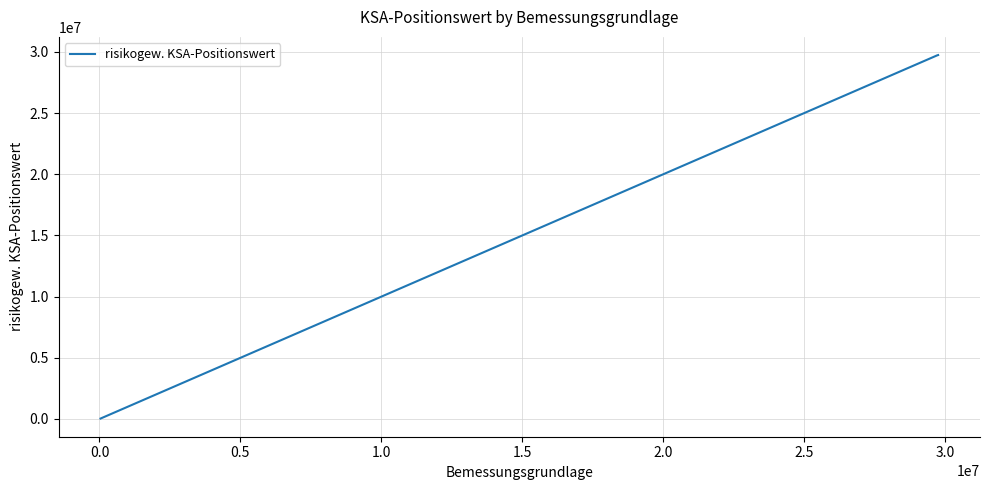

What is the sum of all values?

59482301.4